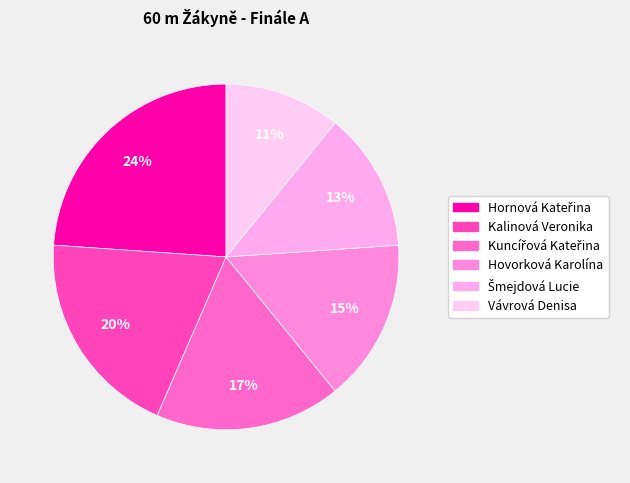

Which slice is the largest?

Hornová Kateřina